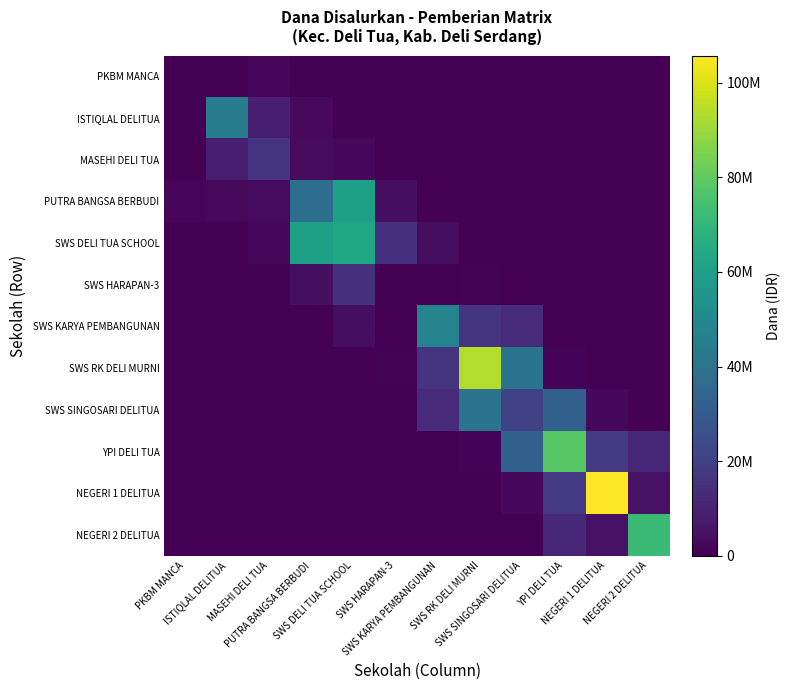

Reading left to right, what are all the values shown in this chart?

PKBM MANCA: PKBM MANCA=0	ISTIQLAL DELITUA=0	MASEHI DELI TUA=1500000	PUTRA BANGSA BERBUDI=0	SWS DELI TUA SCHOOL=0	SWS HARAPAN-3=0	SWS KARYA PEMBANGUNAN=0	SWS RK DELI MURNI=0	SWS SINGOSARI DELITUA=0	YPI DELI TUA=0	NEGERI 1 DELITUA=0	NEGERI 2 DELITUA=0
ISTIQLAL DELITUA: PKBM MANCA=0	ISTIQLAL DELITUA=45000000	MASEHI DELI TUA=9000000	PUTRA BANGSA BERBUDI=2625000	SWS DELI TUA SCHOOL=0	SWS HARAPAN-3=0	SWS KARYA PEMBANGUNAN=0	SWS RK DELI MURNI=0	SWS SINGOSARI DELITUA=0	YPI DELI TUA=0	NEGERI 1 DELITUA=0	NEGERI 2 DELITUA=0
MASEHI DELI TUA: PKBM MANCA=0	ISTIQLAL DELITUA=9000000	MASEHI DELI TUA=16125000	PUTRA BANGSA BERBUDI=3000000	SWS DELI TUA SCHOOL=2250000	SWS HARAPAN-3=0	SWS KARYA PEMBANGUNAN=0	SWS RK DELI MURNI=0	SWS SINGOSARI DELITUA=0	YPI DELI TUA=0	NEGERI 1 DELITUA=0	NEGERI 2 DELITUA=0
PUTRA BANGSA BERBUDI: PKBM MANCA=1500000	ISTIQLAL DELITUA=2625000	MASEHI DELI TUA=3000000	PUTRA BANGSA BERBUDI=38250000	SWS DELI TUA SCHOOL=60000000	SWS HARAPAN-3=4125000	SWS KARYA PEMBANGUNAN=0	SWS RK DELI MURNI=0	SWS SINGOSARI DELITUA=0	YPI DELI TUA=0	NEGERI 1 DELITUA=0	NEGERI 2 DELITUA=0
SWS DELI TUA SCHOOL: PKBM MANCA=0	ISTIQLAL DELITUA=0	MASEHI DELI TUA=2250000	PUTRA BANGSA BERBUDI=60000000	SWS DELI TUA SCHOOL=63000000	SWS HARAPAN-3=15000000	SWS KARYA PEMBANGUNAN=3750000	SWS RK DELI MURNI=0	SWS SINGOSARI DELITUA=0	YPI DELI TUA=0	NEGERI 1 DELITUA=0	NEGERI 2 DELITUA=0
SWS HARAPAN-3: PKBM MANCA=0	ISTIQLAL DELITUA=0	MASEHI DELI TUA=0	PUTRA BANGSA BERBUDI=4125000	SWS DELI TUA SCHOOL=15000000	SWS HARAPAN-3=375000	SWS KARYA PEMBANGUNAN=0	SWS RK DELI MURNI=750000	SWS SINGOSARI DELITUA=0	YPI DELI TUA=0	NEGERI 1 DELITUA=0	NEGERI 2 DELITUA=0
SWS KARYA PEMBANGUNAN: PKBM MANCA=0	ISTIQLAL DELITUA=0	MASEHI DELI TUA=0	PUTRA BANGSA BERBUDI=0	SWS DELI TUA SCHOOL=3750000	SWS HARAPAN-3=0	SWS KARYA PEMBANGUNAN=47250000	SWS RK DELI MURNI=16500000	SWS SINGOSARI DELITUA=13125000	YPI DELI TUA=0	NEGERI 1 DELITUA=0	NEGERI 2 DELITUA=0
SWS RK DELI MURNI: PKBM MANCA=0	ISTIQLAL DELITUA=0	MASEHI DELI TUA=0	PUTRA BANGSA BERBUDI=0	SWS DELI TUA SCHOOL=0	SWS HARAPAN-3=750000	SWS KARYA PEMBANGUNAN=16500000	SWS RK DELI MURNI=93375000	SWS SINGOSARI DELITUA=40500000	YPI DELI TUA=1125000	NEGERI 1 DELITUA=0	NEGERI 2 DELITUA=0
SWS SINGOSARI DELITUA: PKBM MANCA=0	ISTIQLAL DELITUA=0	MASEHI DELI TUA=0	PUTRA BANGSA BERBUDI=0	SWS DELI TUA SCHOOL=0	SWS HARAPAN-3=0	SWS KARYA PEMBANGUNAN=13125000	SWS RK DELI MURNI=40500000	SWS SINGOSARI DELITUA=20625000	YPI DELI TUA=33000000	NEGERI 1 DELITUA=2250000	NEGERI 2 DELITUA=0
YPI DELI TUA: PKBM MANCA=0	ISTIQLAL DELITUA=0	MASEHI DELI TUA=0	PUTRA BANGSA BERBUDI=0	SWS DELI TUA SCHOOL=0	SWS HARAPAN-3=0	SWS KARYA PEMBANGUNAN=0	SWS RK DELI MURNI=1125000	SWS SINGOSARI DELITUA=33000000	YPI DELI TUA=78375000	NEGERI 1 DELITUA=18000000	NEGERI 2 DELITUA=12375000
NEGERI 1 DELITUA: PKBM MANCA=0	ISTIQLAL DELITUA=0	MASEHI DELI TUA=0	PUTRA BANGSA BERBUDI=0	SWS DELI TUA SCHOOL=0	SWS HARAPAN-3=0	SWS KARYA PEMBANGUNAN=0	SWS RK DELI MURNI=0	SWS SINGOSARI DELITUA=2250000	YPI DELI TUA=18000000	NEGERI 1 DELITUA=105750000	NEGERI 2 DELITUA=5250000
NEGERI 2 DELITUA: PKBM MANCA=0	ISTIQLAL DELITUA=0	MASEHI DELI TUA=0	PUTRA BANGSA BERBUDI=0	SWS DELI TUA SCHOOL=0	SWS HARAPAN-3=0	SWS KARYA PEMBANGUNAN=0	SWS RK DELI MURNI=0	SWS SINGOSARI DELITUA=0	YPI DELI TUA=12375000	NEGERI 1 DELITUA=5250000	NEGERI 2 DELITUA=72000000